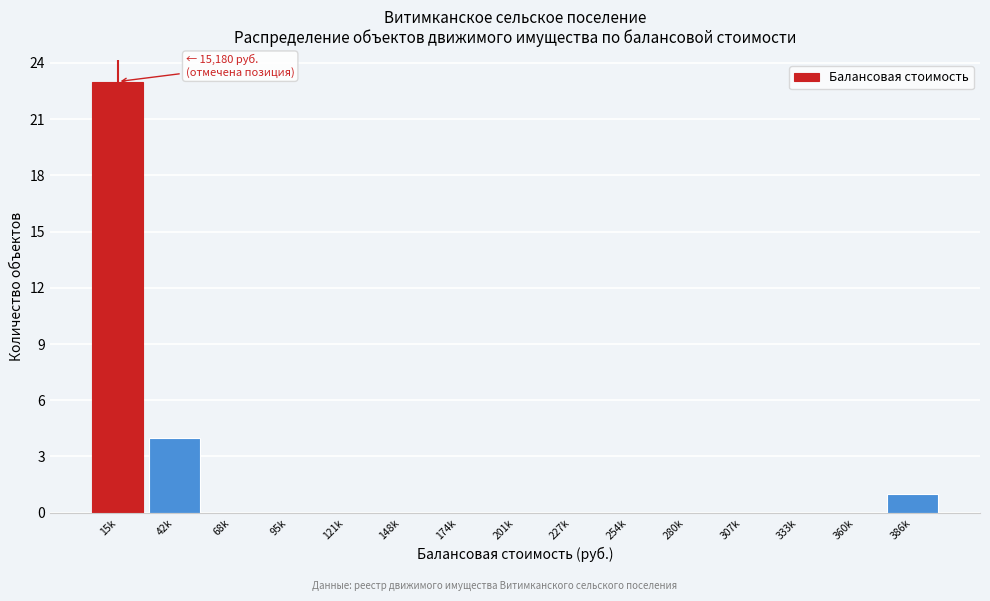

Reading left to right, extract all data points from this chart.

15k=23	42k=4	68k=0	95k=0	121k=0	148k=0	174k=0	201k=0	227k=0	254k=0	280k=0	307k=0	333k=0	360k=0	386k=1